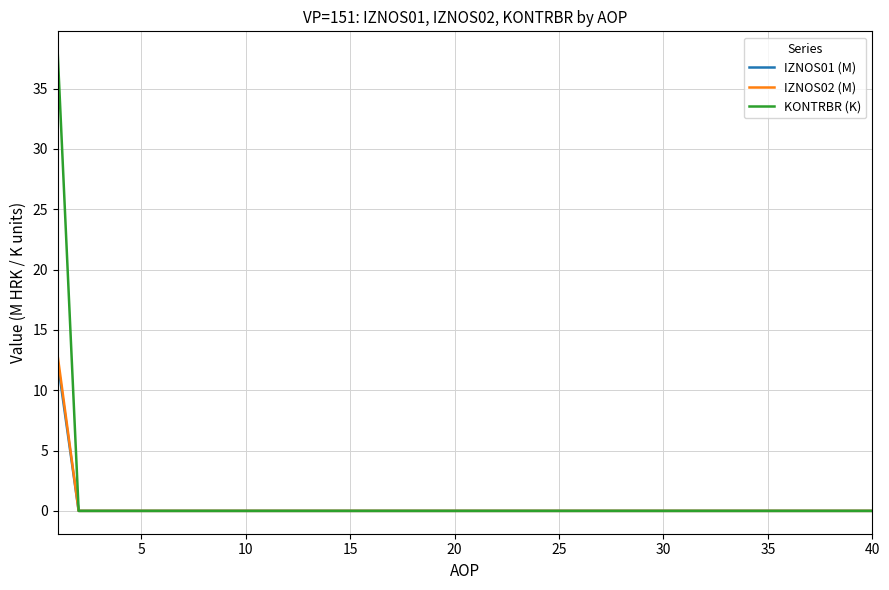

Which series has the widest spread of values?

KONTRBR (K)